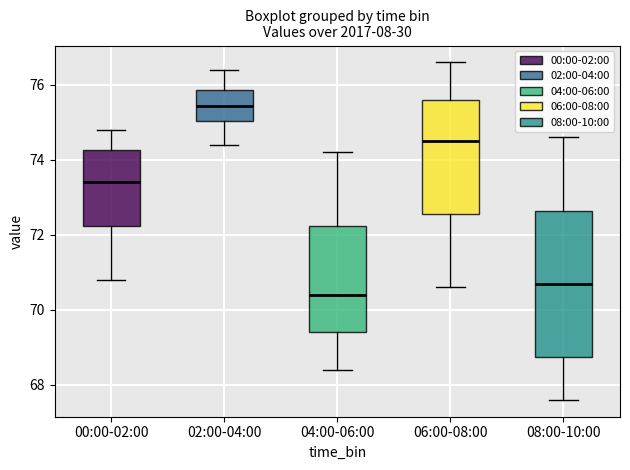

Which box's median line is the highest?

02:00-04:00